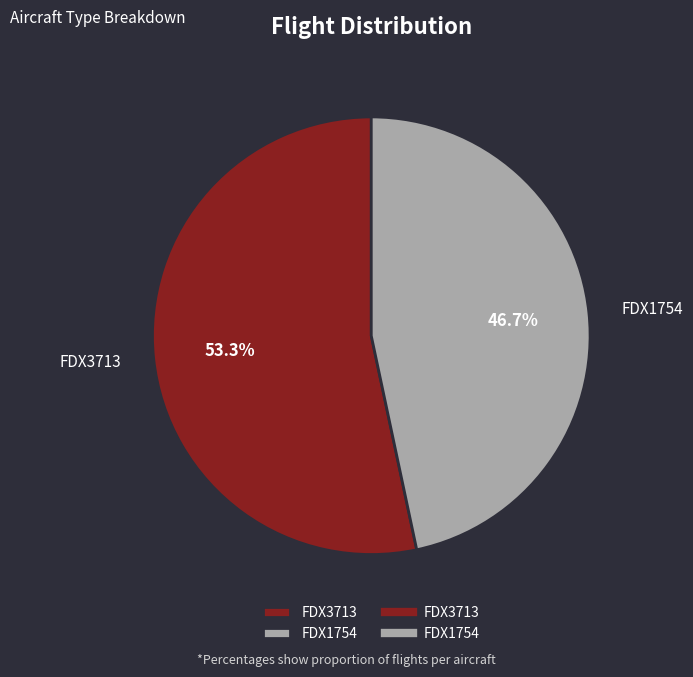

To the nearest percent, what is the difference between the FDX1754 and FDX3713 slice percentages?

7%